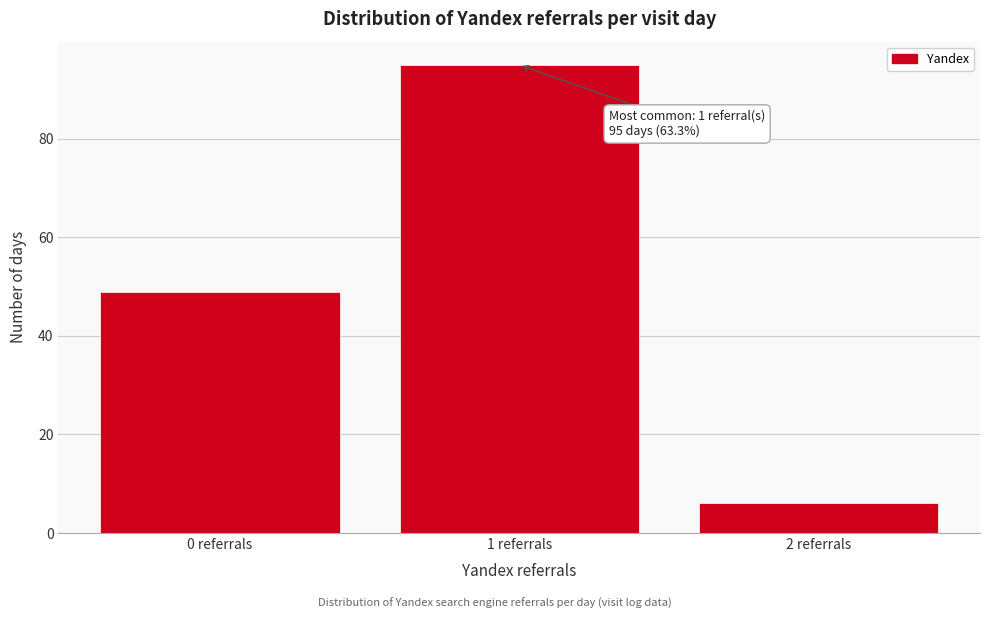

Reading left to right, extract all data points from this chart.

0 referrals=49	1 referrals=95	2 referrals=6